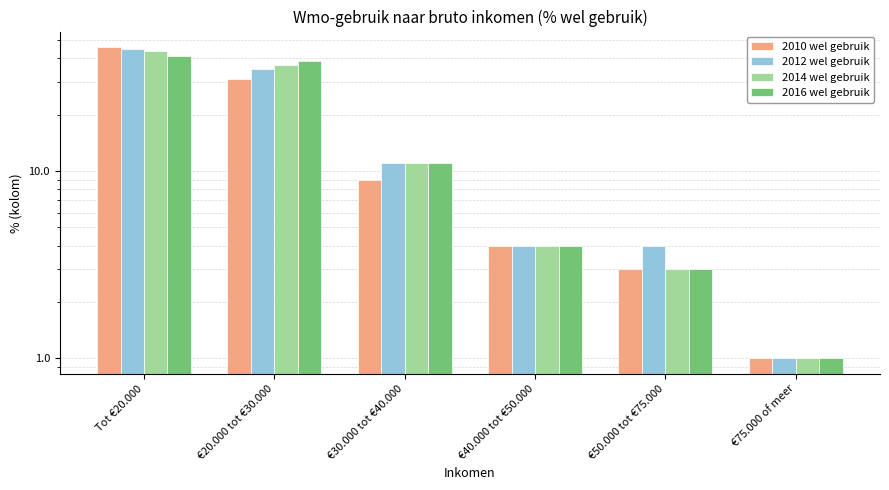

At how many categories does at least one series exceed 38?

2